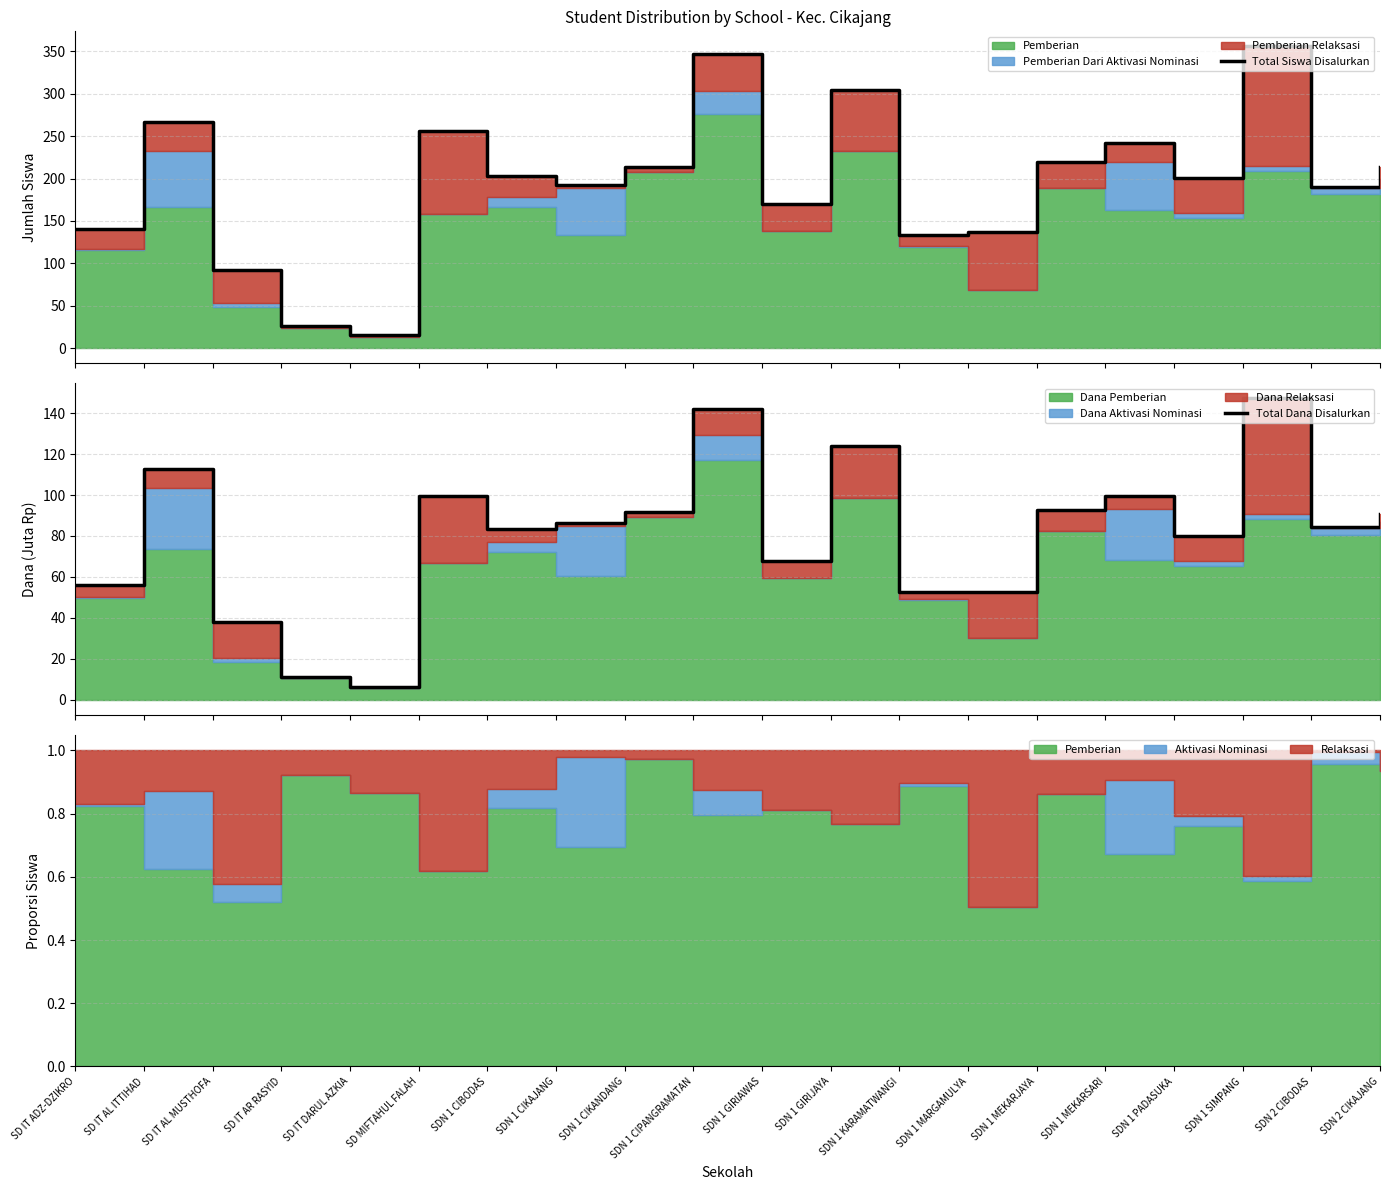

What is the difference between the highest and lowest values at SDN 1 CIKANDANG?

122.4